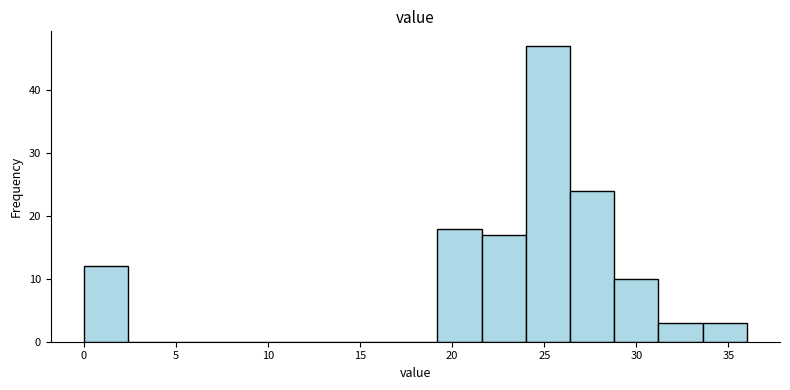

Reading left to right, transcribe this chart: for each bar, give the range it covers on the x-axis and its height. Neither the bar edges nor the heights are printed on the chart, so give them approximately, as read against the axes.

0.0 to 2.4: 12
2.4 to 4.8: 0
4.8 to 7.2: 0
7.2 to 9.6: 0
9.6 to 12.0: 0
12.0 to 14.4: 0
14.4 to 16.8: 0
16.8 to 19.2: 0
19.2 to 21.6: 18
21.6 to 24.0: 17
24.0 to 26.4: 47
26.4 to 28.8: 24
28.8 to 31.2: 10
31.2 to 33.6: 3
33.6 to 36.0: 3